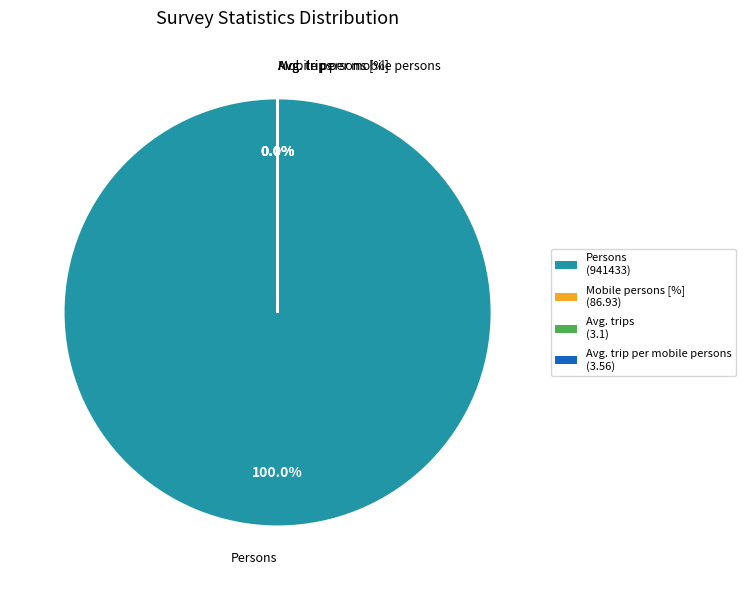

Which slice is the largest?

Persons